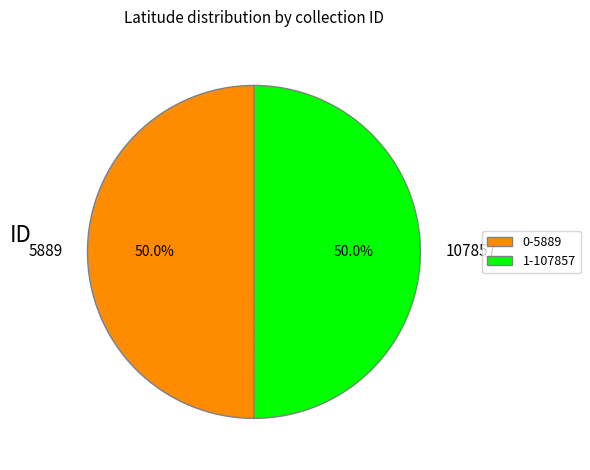

Approximately how many times larger is the value at 0-5889 compared to 1-107857?

1.0